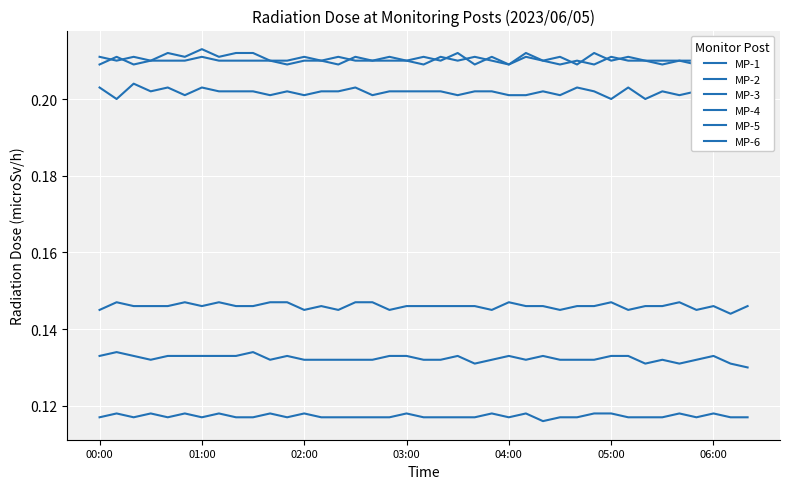

What is the total value across all series at 01:00?

1.0